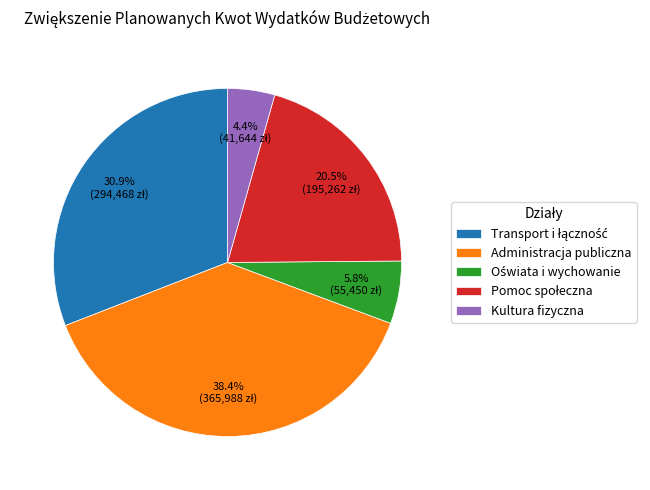

Count the number of slices in the pie.

5